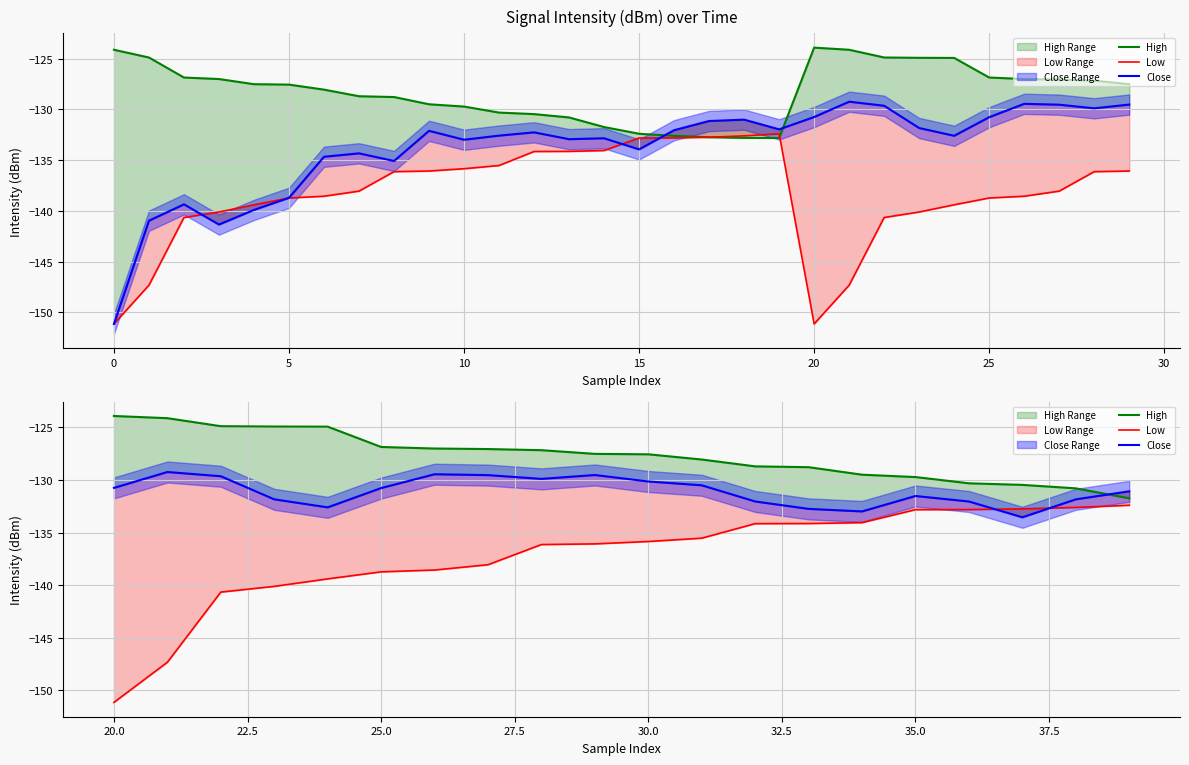

How many categories are shown in the chart?

20